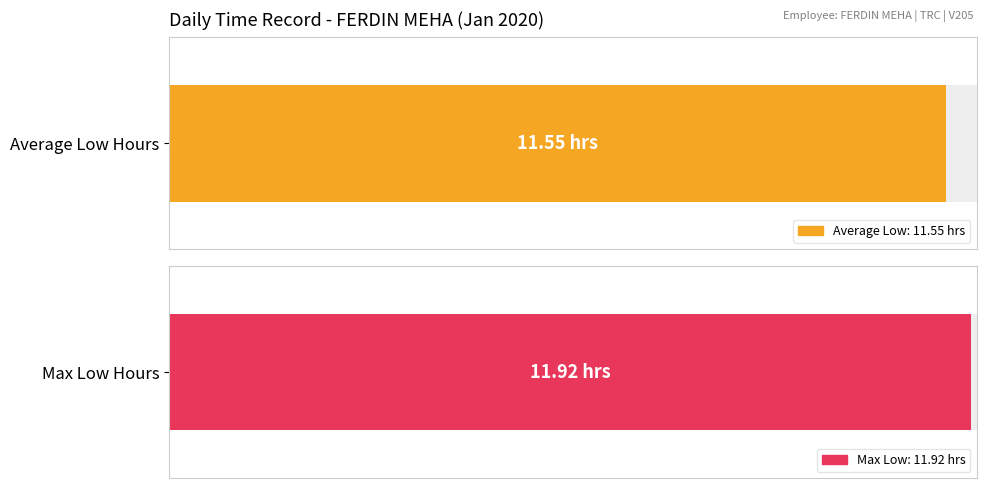

What is the highest value of the Low series?

11.9